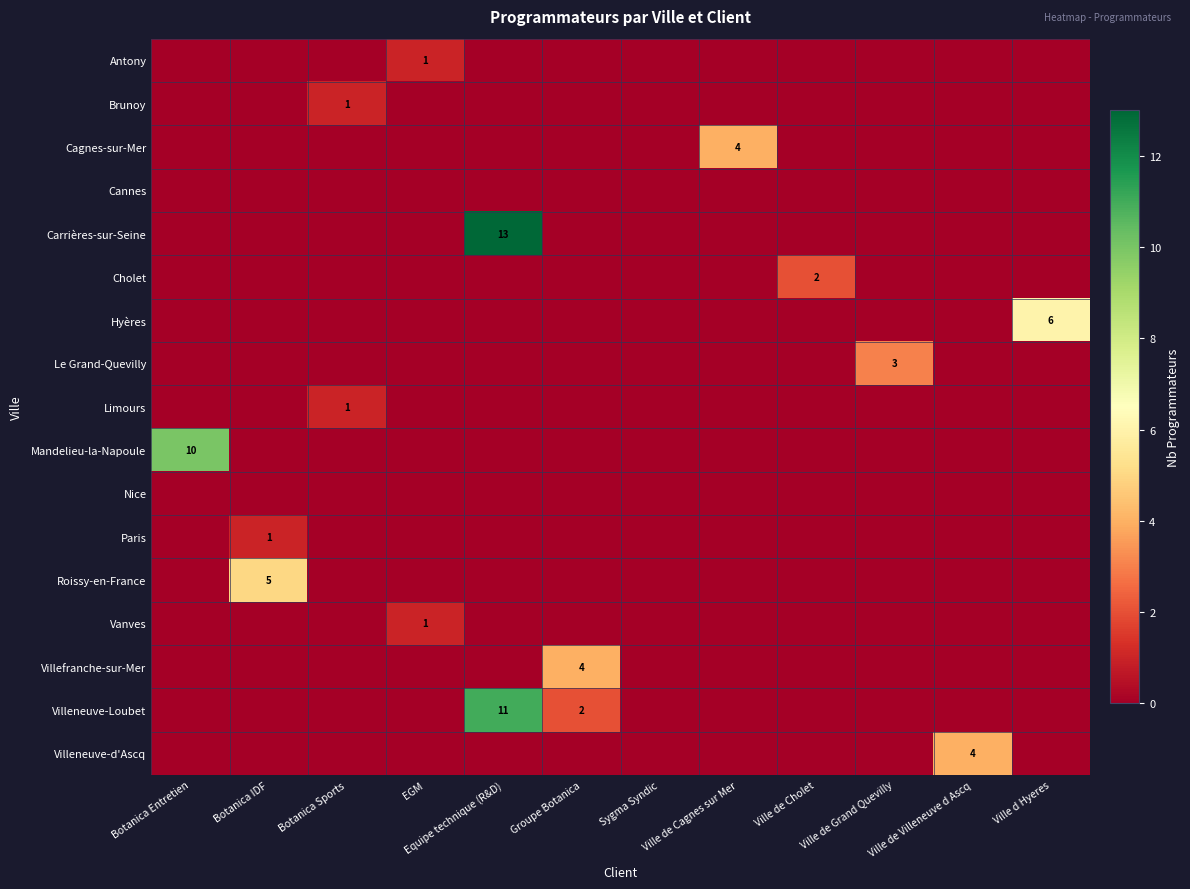

Which series has the largest total across all categories?

row_4